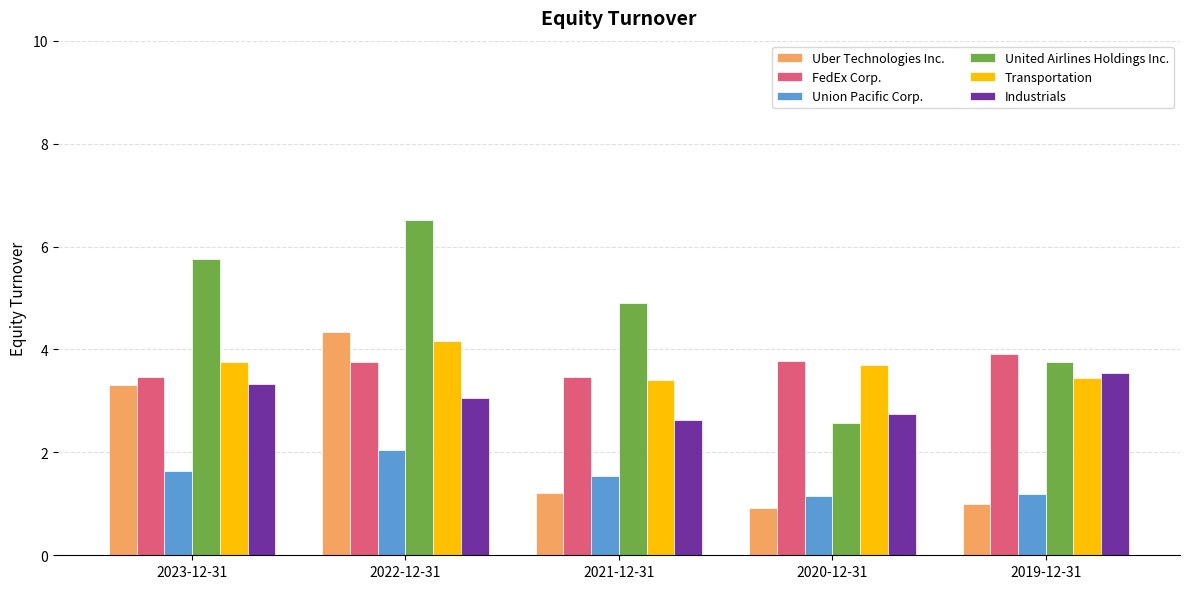

Does the chart contain any negative values?

No